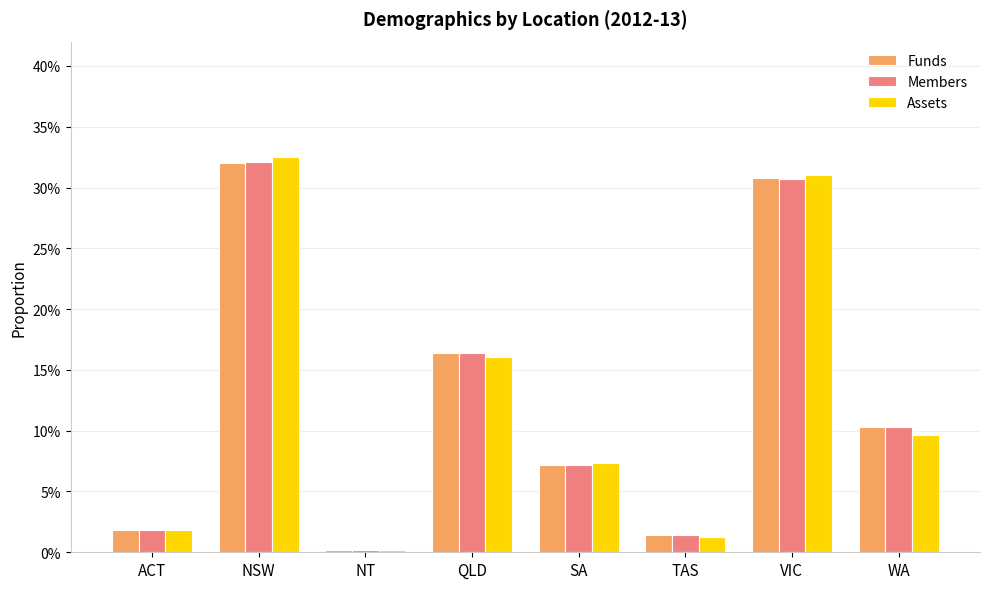

Does the chart contain stacked bars?

No